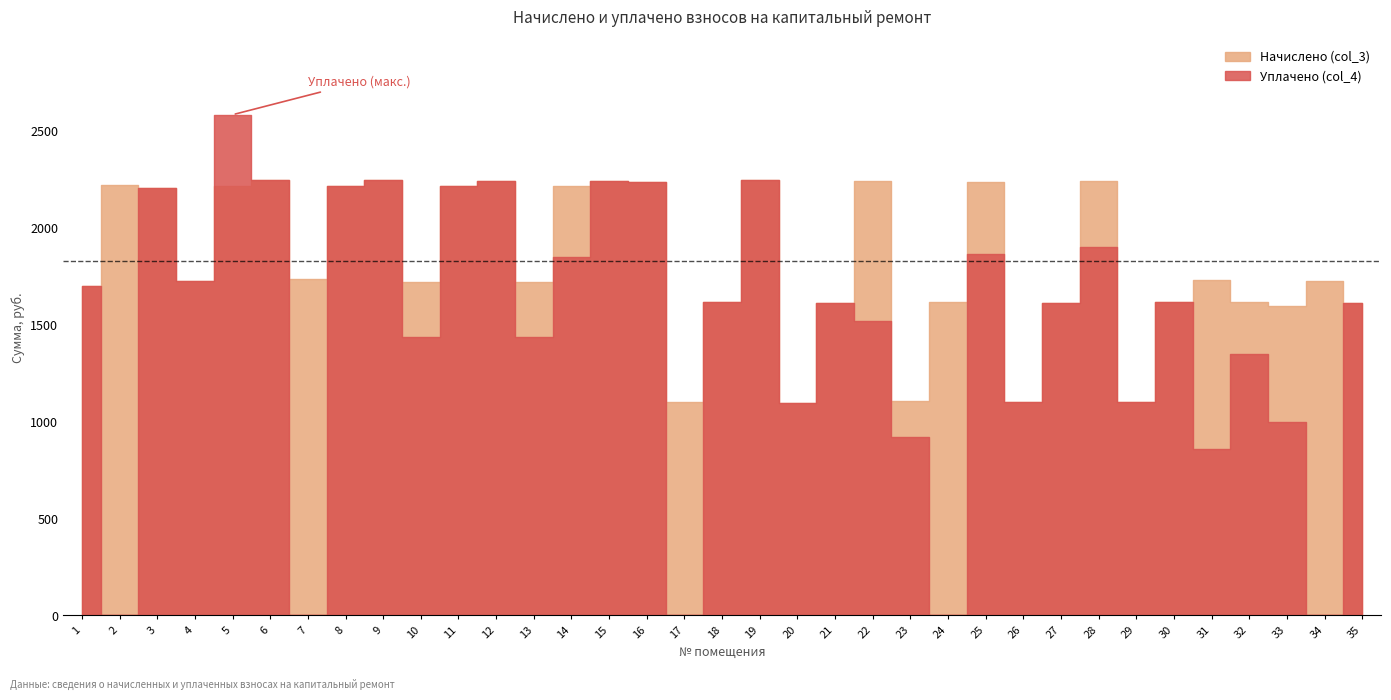

What is the difference between the Начислено (col_3) values at 23 and 34?

619.1